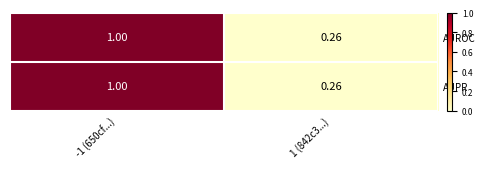

How many data points in AUROC are less than 1?

1